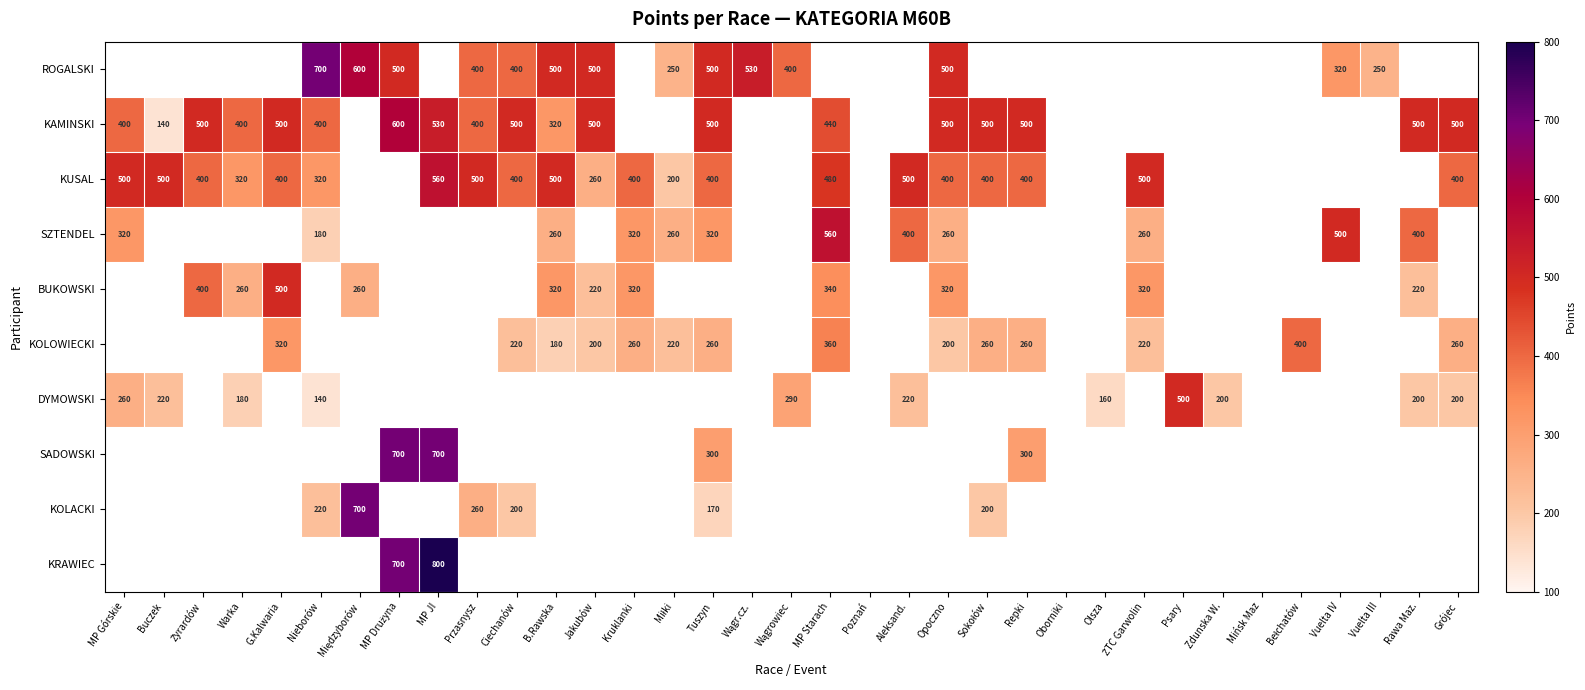

True or false: SZTENDEL has a value of 320 at Tuszyn.

True